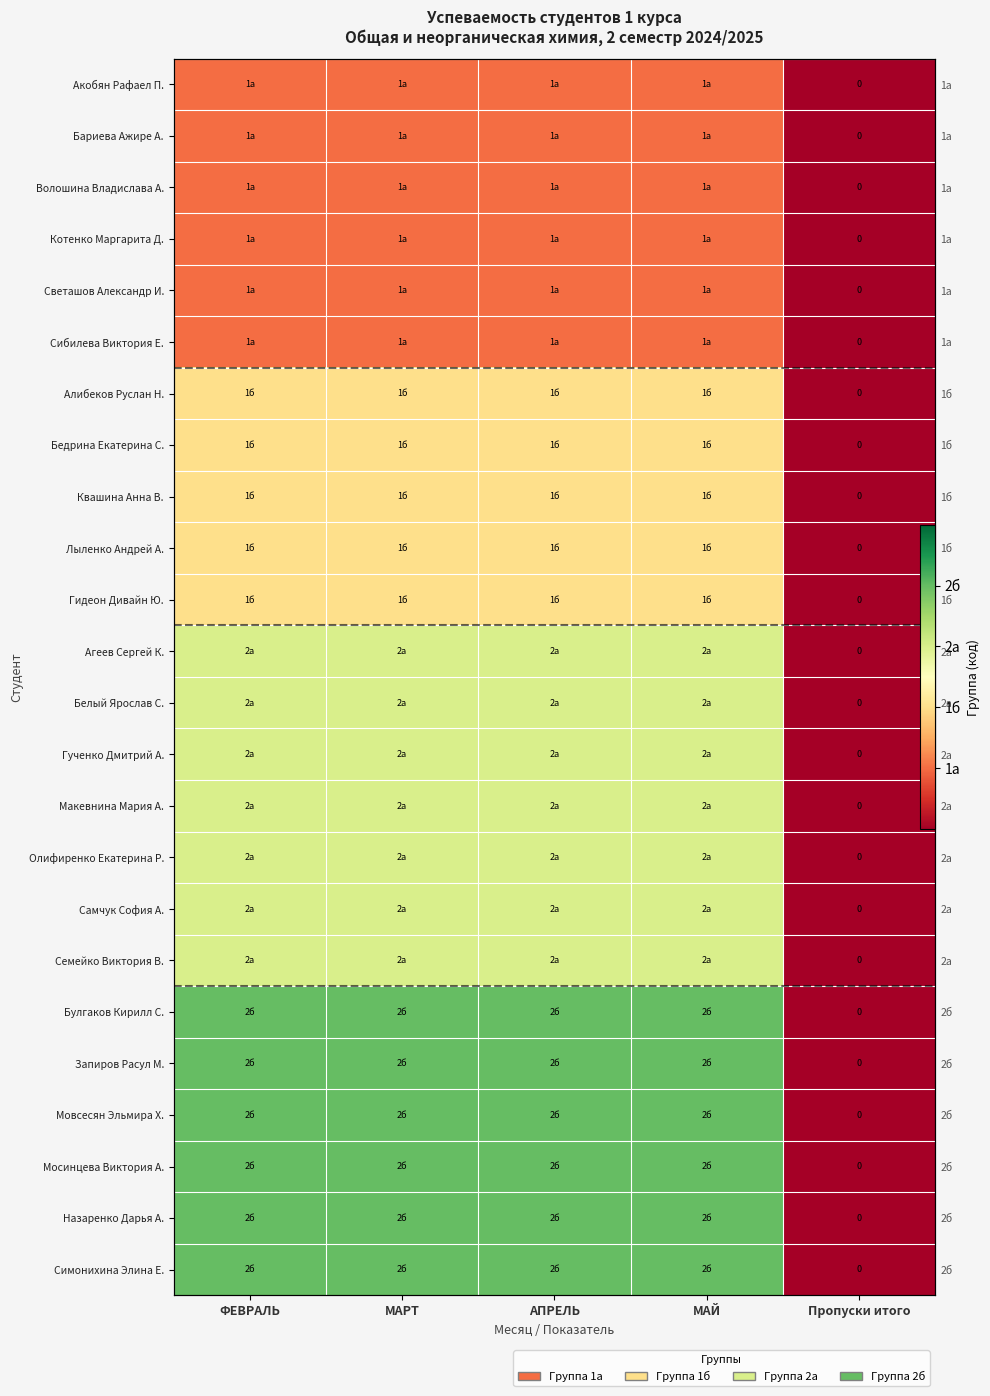

List the series in order of their peak value, highest first.

Булгаков Кирилл С., Запиров Расул М., Мовсесян Эльмира Х., Мосинцева Виктория А., Назаренко Дарья А., Симонихина Элина Е., Агеев Сергей К., Белый Ярослав С., Гученко Дмитрий А., Макевнина Мария А., Олифиренко Екатерина Р., Самчук София А., Семейко Виктория В., Алибеков Руслан Н., Бедрина Екатерина С., Квашина Анна В., Лыленко Андрей А., Гидеон Дивайн Ю., Акобян Рафаел П., Бариева Ажире А., Волошина Владислава А., Котенко Маргарита Д., Светашов Александр И., Сибилева Виктория Е.